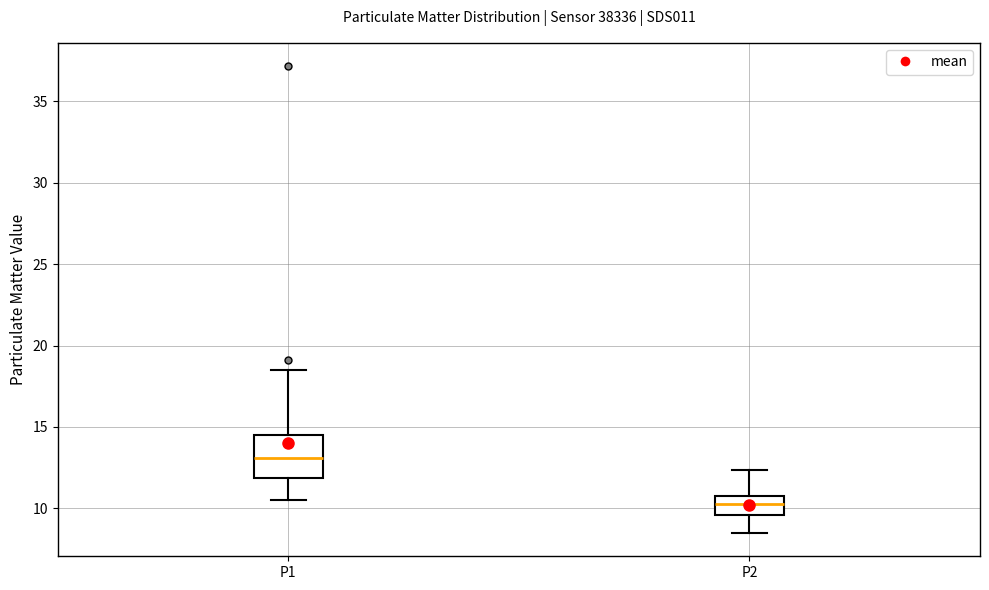

Reading left to right, transcribe this box plot: for each box, give where its median line is, the range the box spans, and where its two whiskers end, as read against the y-axis. The values are not printed on the chart, so give them approximately, as read against the axis.

P1: median 13.0, box 12.0 to 14.5, whiskers 10.5 to 18.5
P2: median 10.0, box 9.5 to 11.0, whiskers 8.5 to 12.5